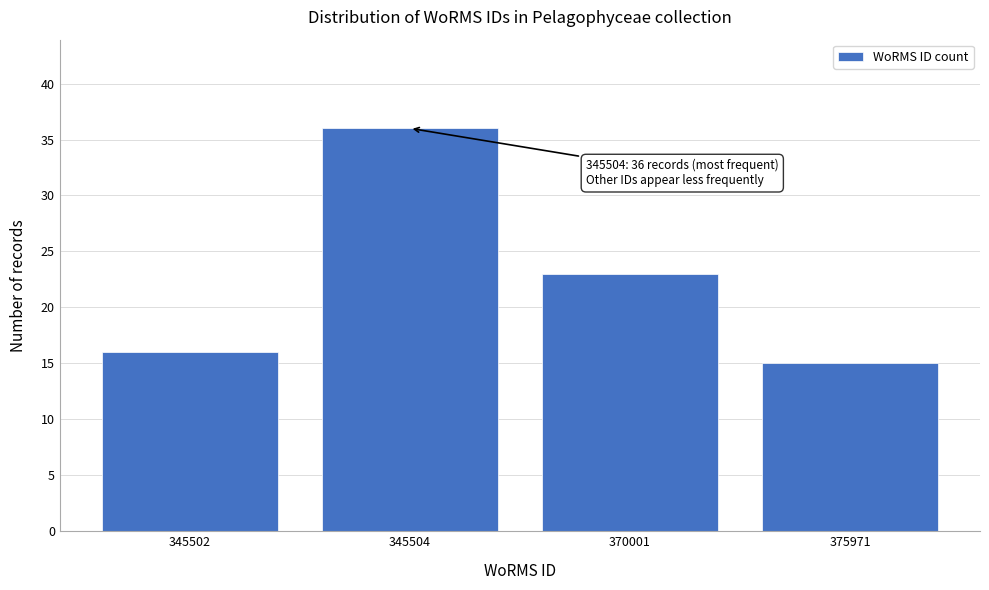

Reading left to right, list all the values displayed in this chart.

16	36	23	15